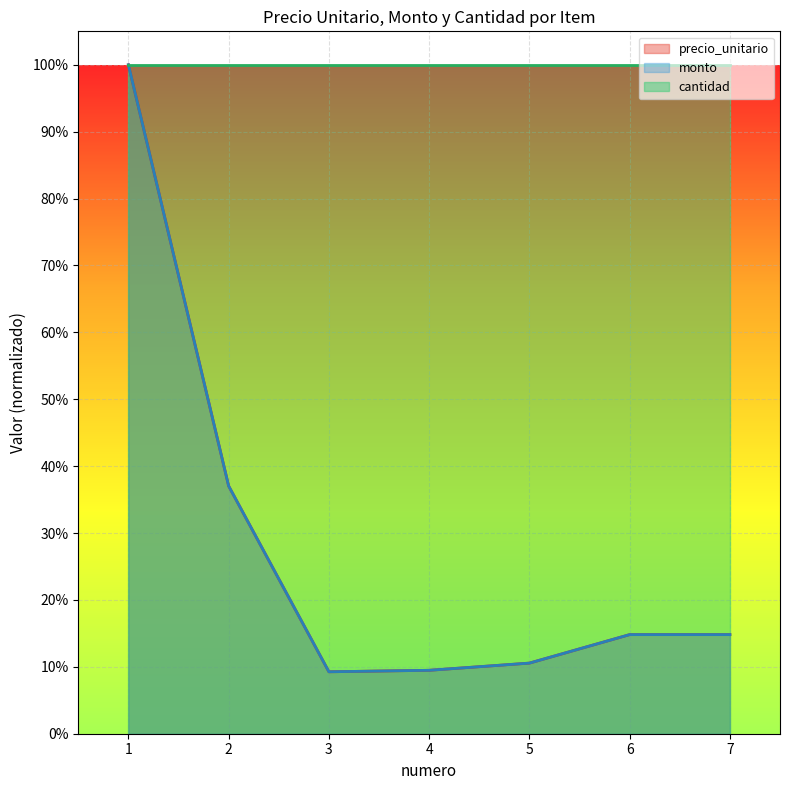

What is the sum of all precio_unitario values?

2.0